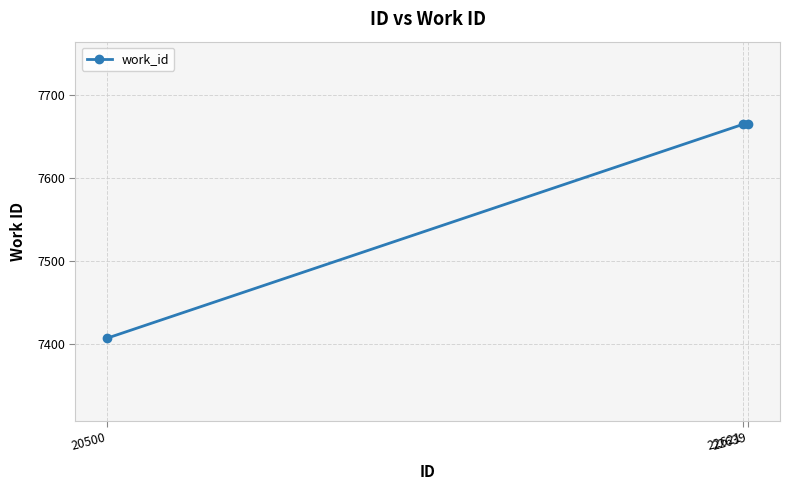

What is the difference between the maximum and minimum values?

258